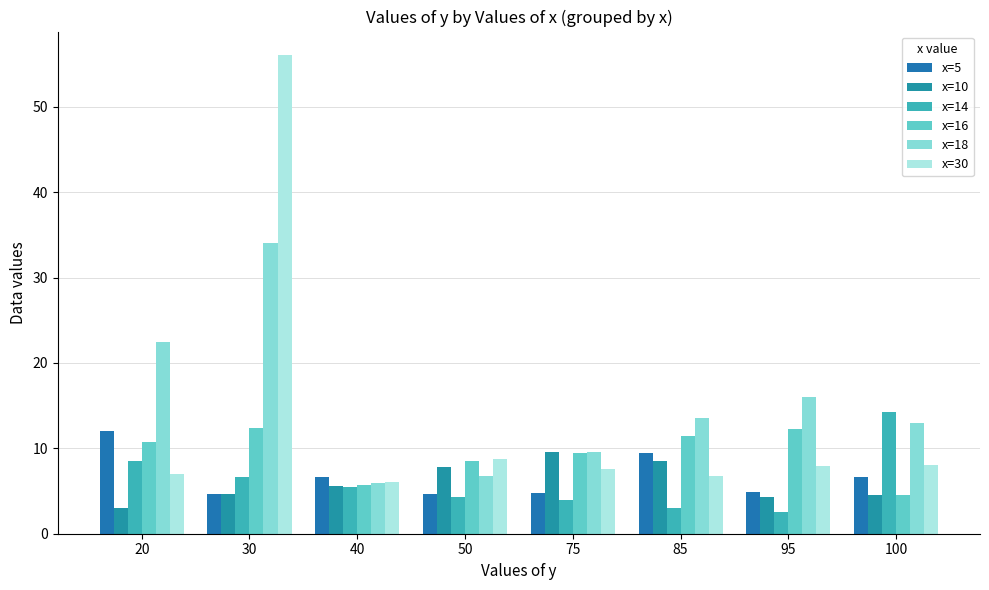

What are all the series names shown in the legend?

x=5, x=10, x=14, x=16, x=18, x=30